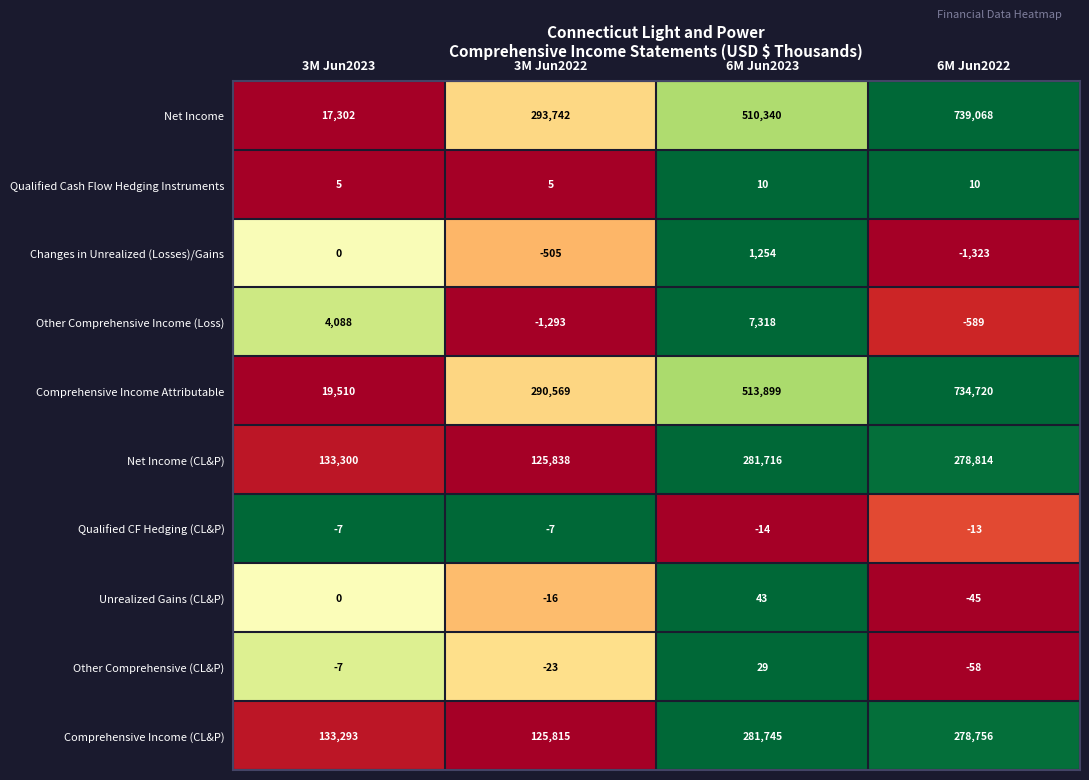

What is the sum of all Comprehensive Income Attributable values?

1558698